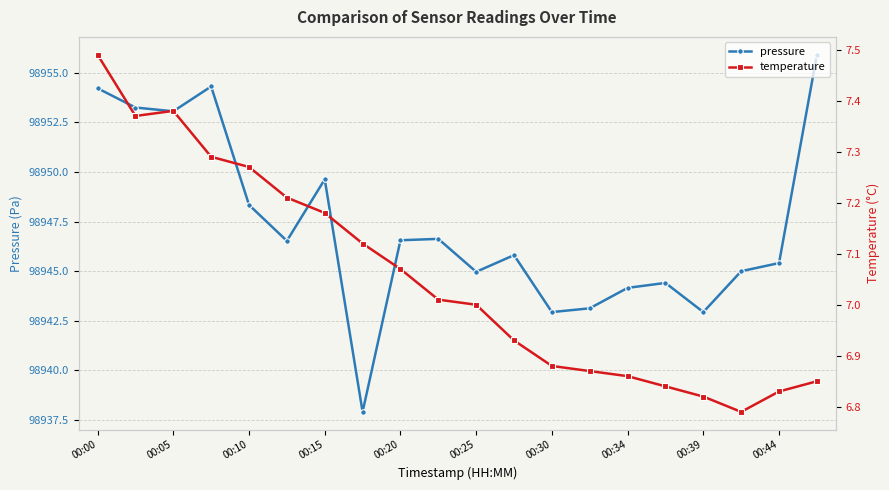

What is the value of the temperature point at the 11th from the left?

7.0